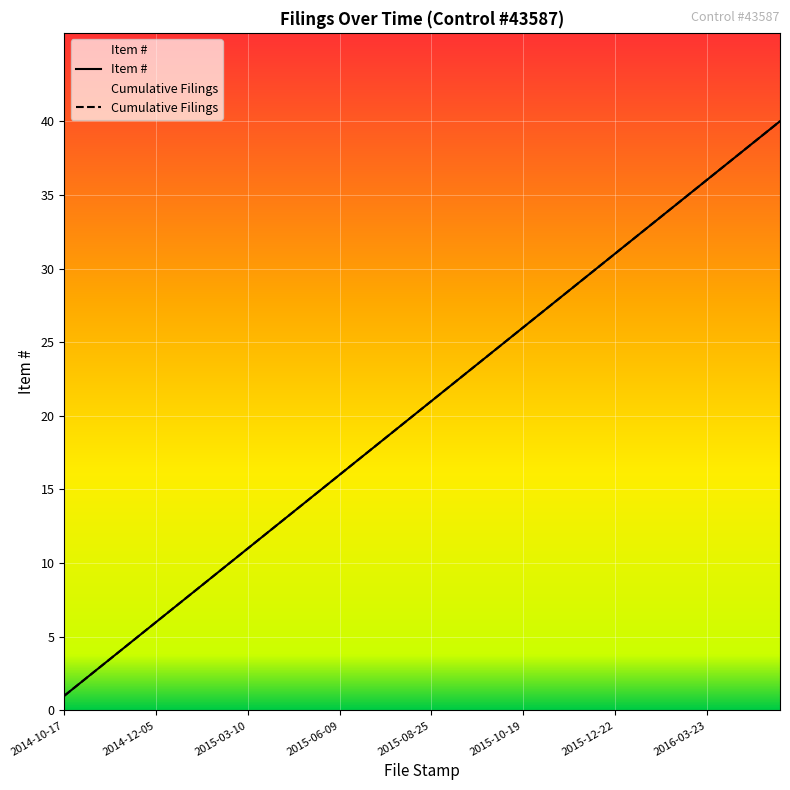

Which label corresponds to the smallest value in the chart?

2014-10-17